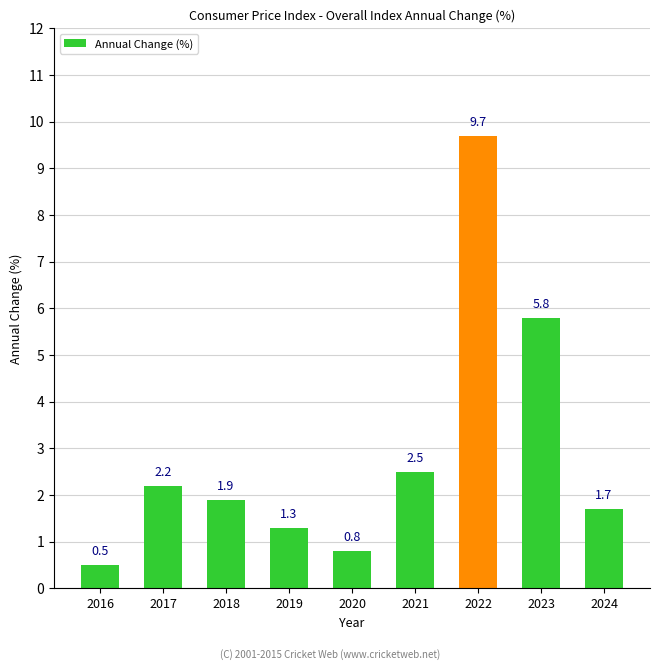

Where is the data nearest to the value 5?

2023